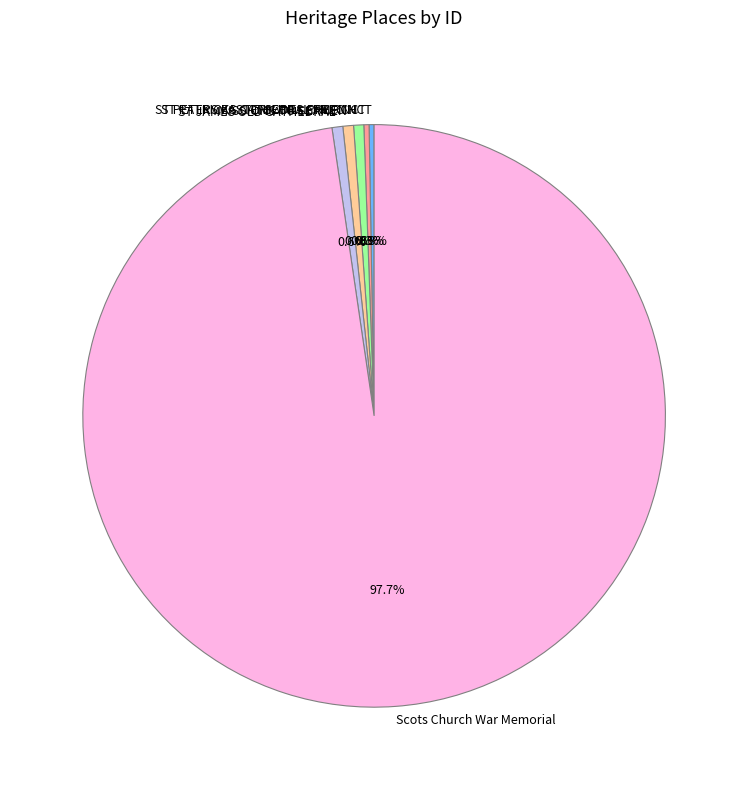

Is it true that ST PETERS EASTERN HILL PRECINCT is 0% of the pie?

True